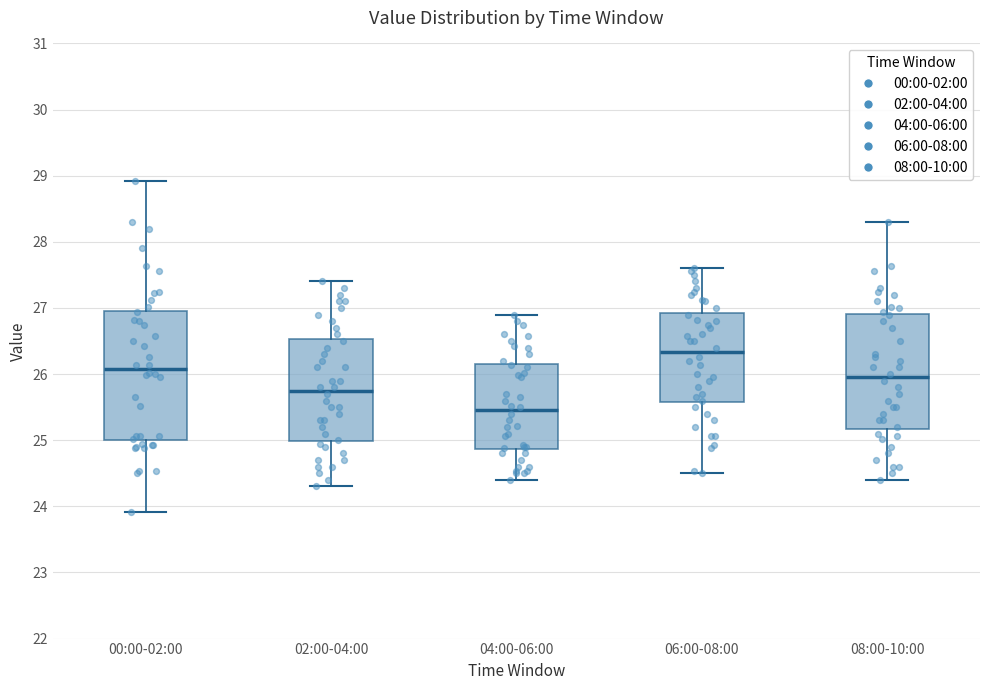

Which box is the tallest, from its lower edge to its upper edge?

00:00-02:00